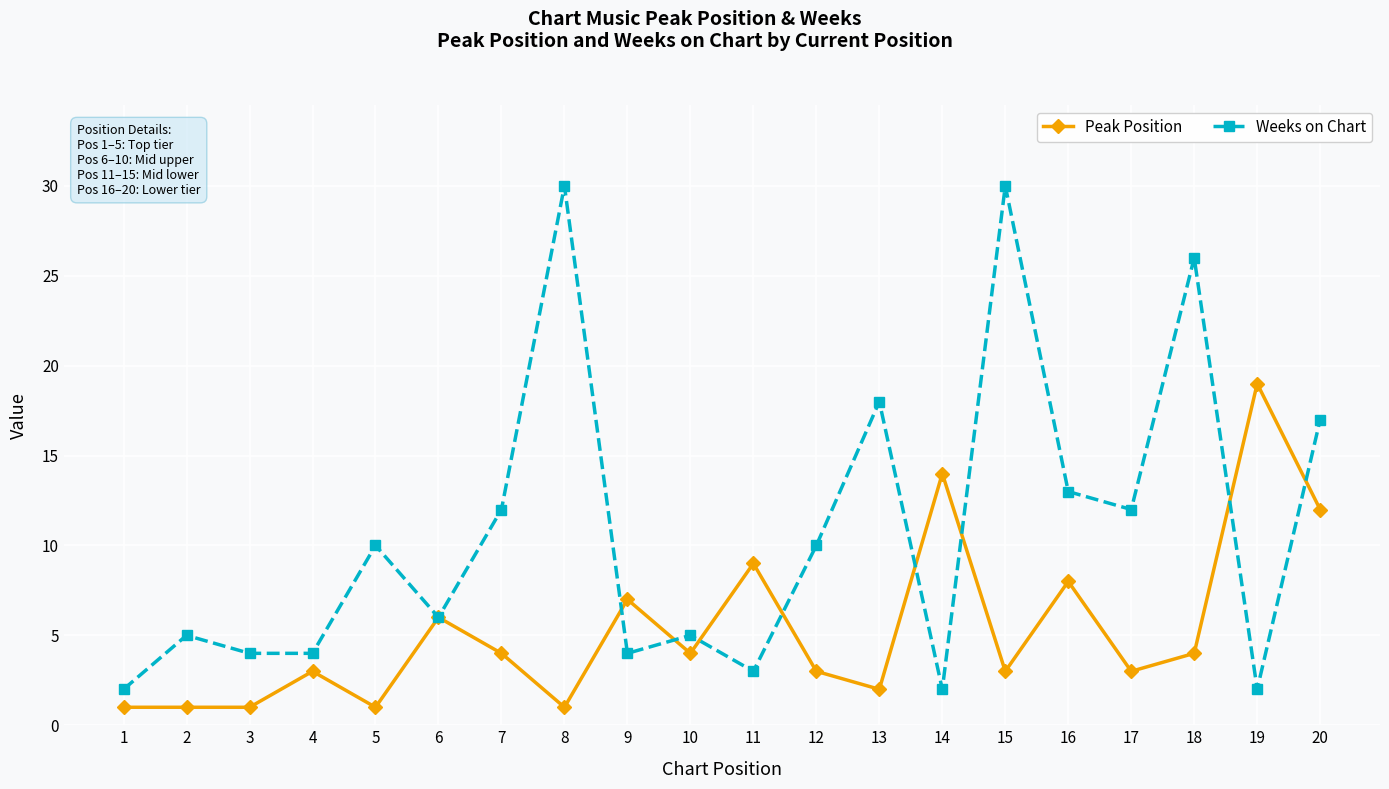

Does the chart have visible grid lines?

Yes